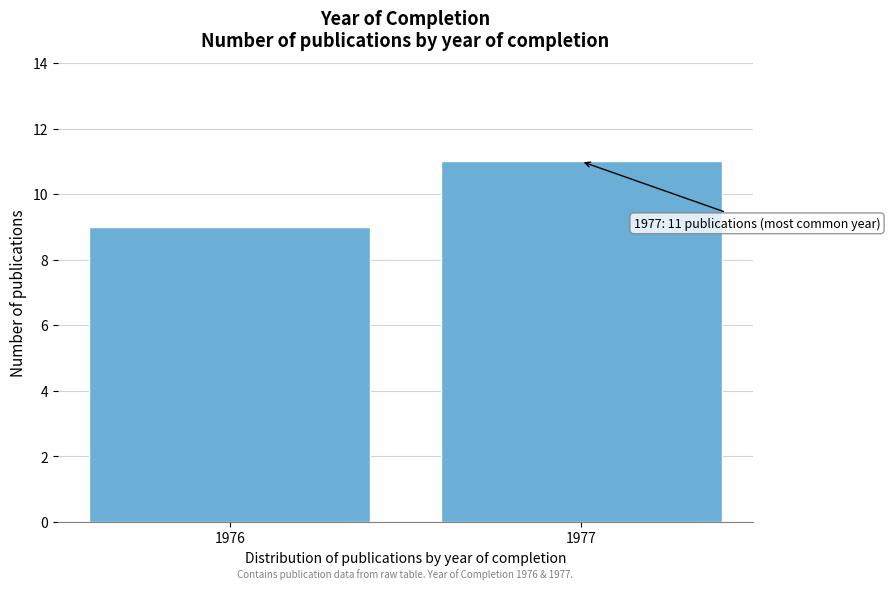

Reading right to left, what are all the values shown in this chart?

11	9